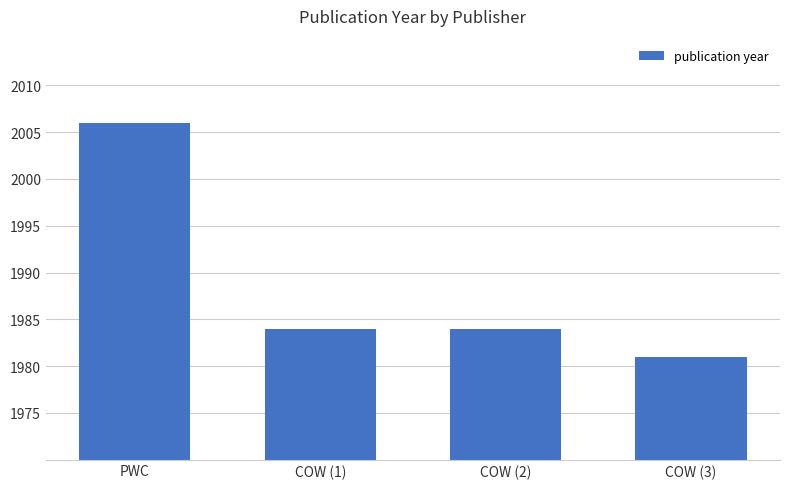

Which label corresponds to the smallest value in the chart?

COW (3)